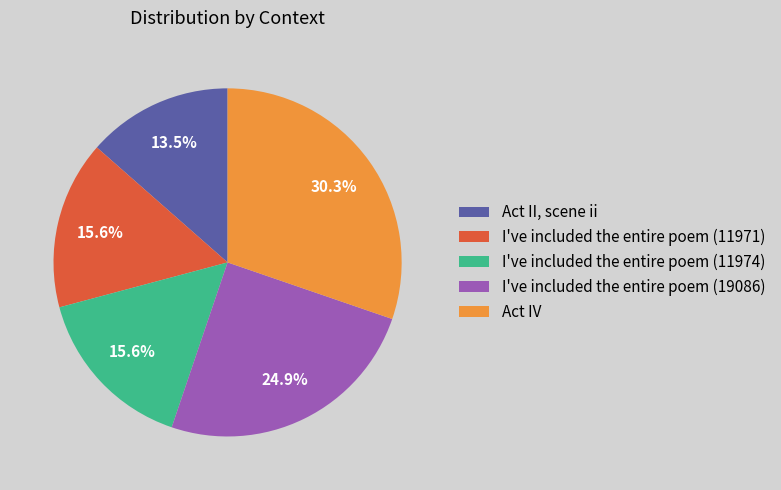

Which has a higher value, I've included the entire poem (11971) or Act II, scene ii?

I've included the entire poem (11971)